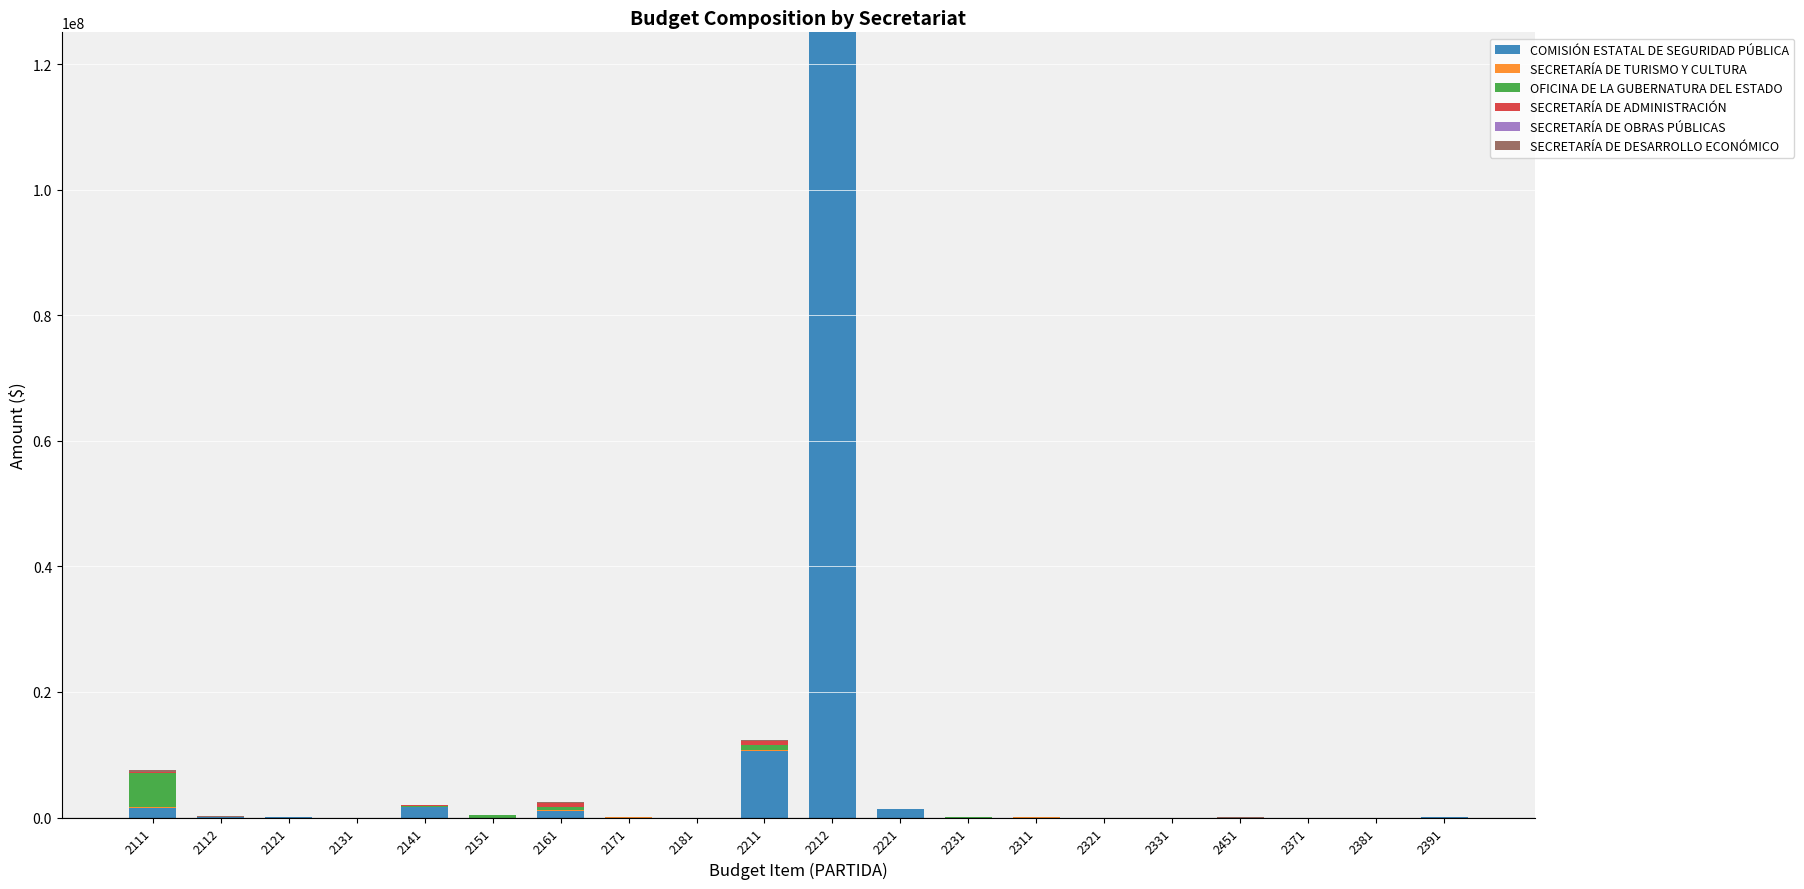

At which category is the sum across all series the highest?

2212